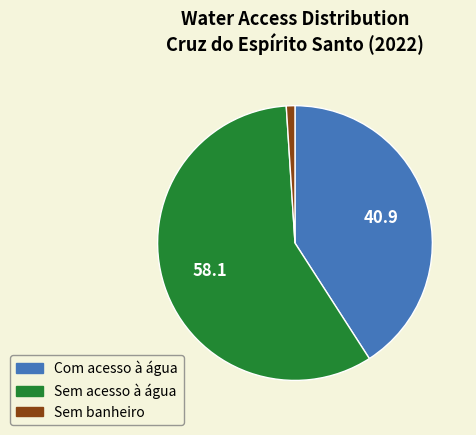

Which has a higher value, Sem acesso à água or Com acesso à água?

Sem acesso à água